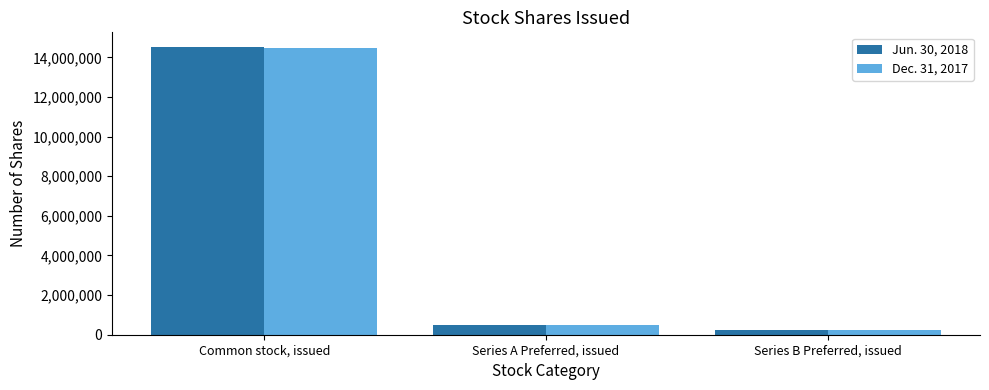

Which category has the lowest value in the Jun. 30, 2018 series?

Series B Preferred, issued